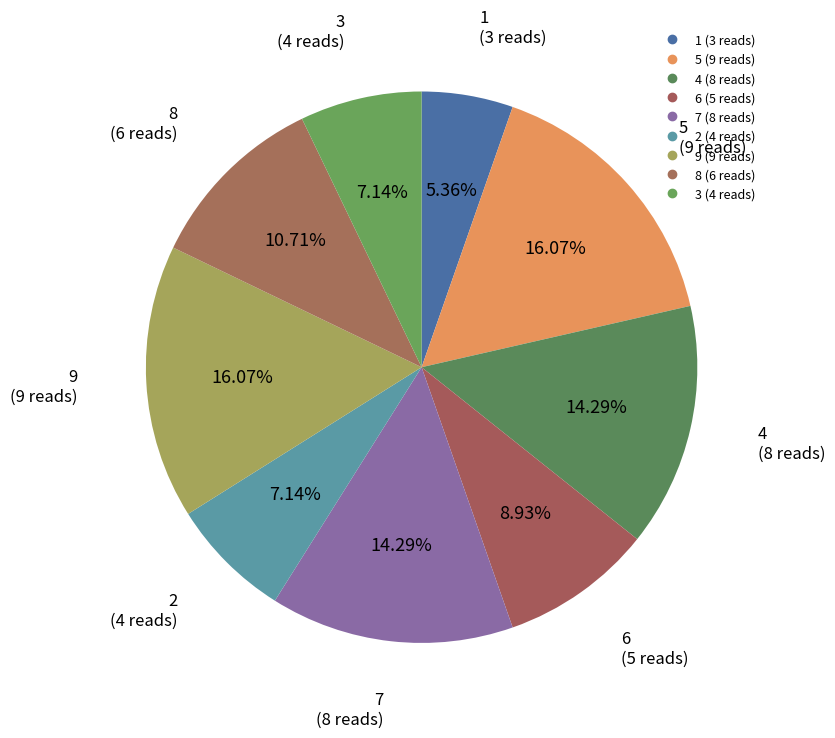

To the nearest percent, what percentage of the pie is 4?

14%